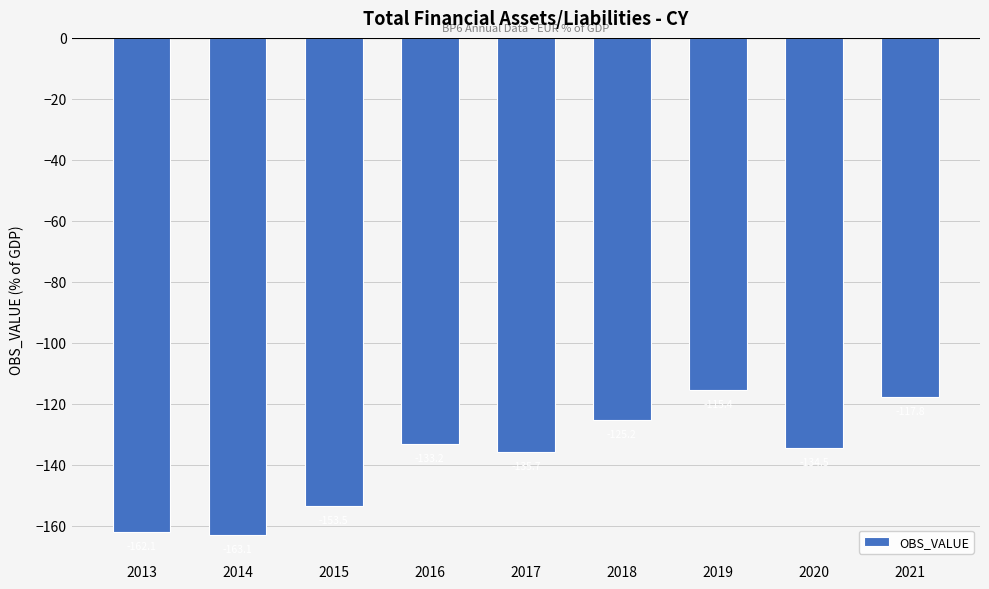

What is the difference between the second highest and second lowest values?

44.3